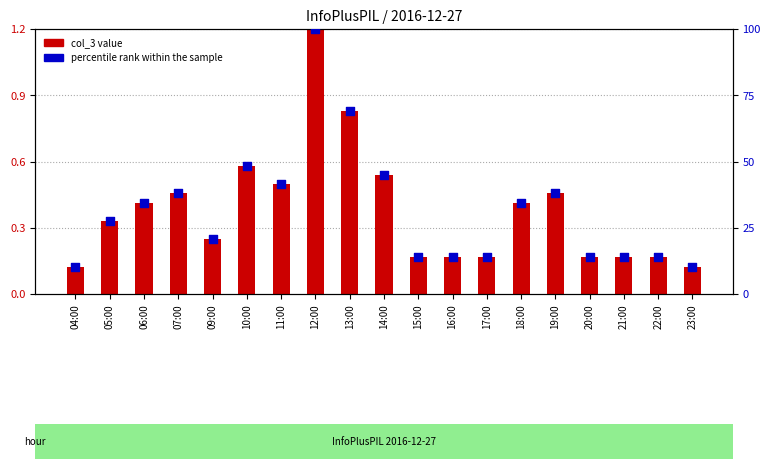

At which category is the sum across all series the highest?

12:00